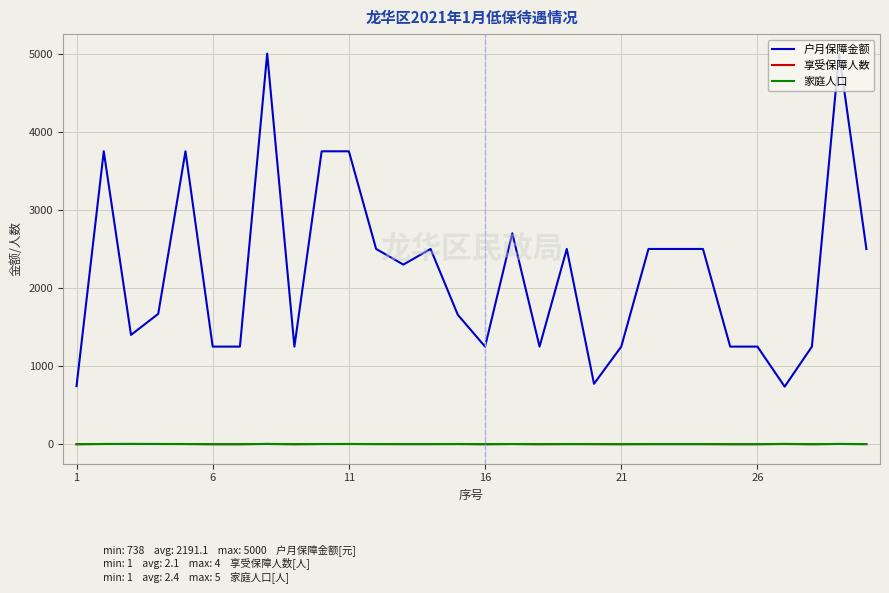

Which series has the largest total across all categories?

户月保障金额